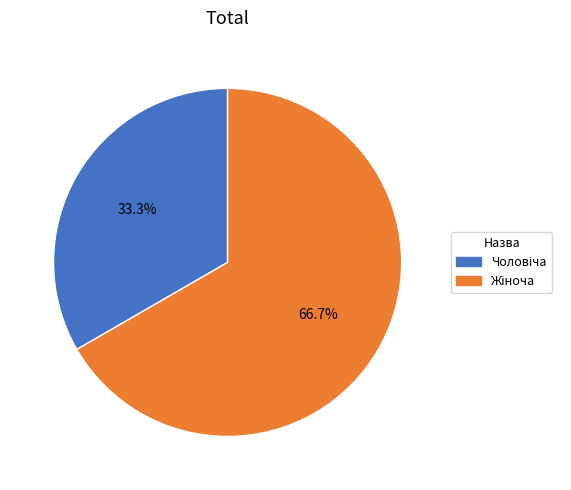

Is there any slice that represents more than half of the pie?

Yes